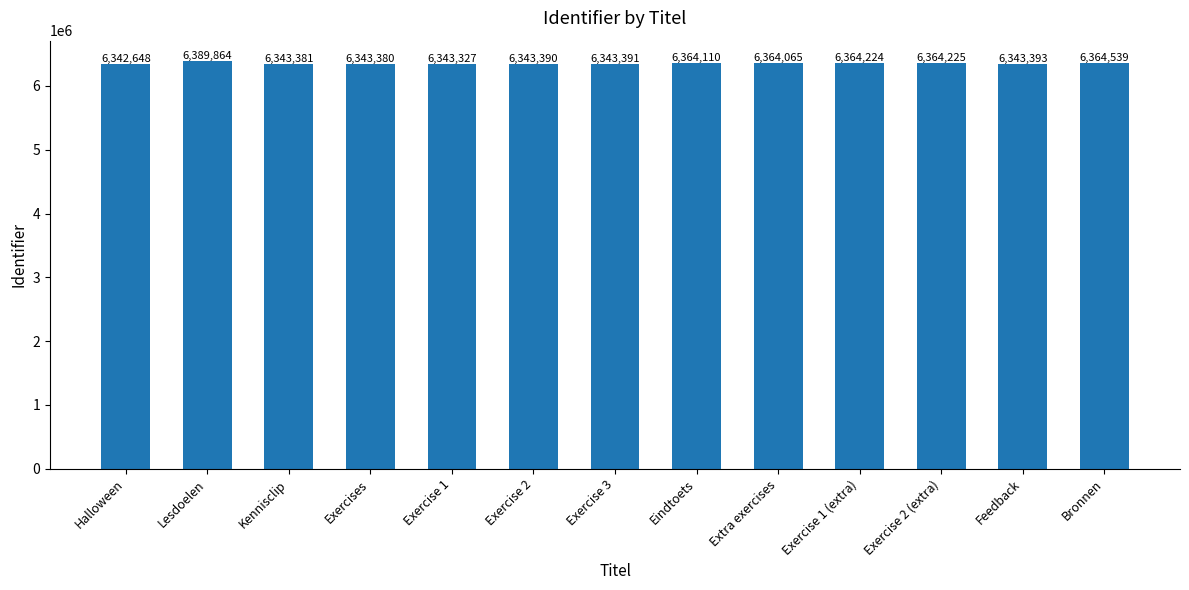

Reading left to right, extract all data points from this chart.

Halloween=6342648	Lesdoelen=6389864	Kennisclip=6343381	Exercises=6343380	Exercise 1=6343327	Exercise 2=6343390	Exercise 3=6343391	Eindtoets=6364110	Extra exercises=6364065	Exercise 1 (extra)=6364224	Exercise 2 (extra)=6364225	Feedback=6343393	Bronnen=6364539